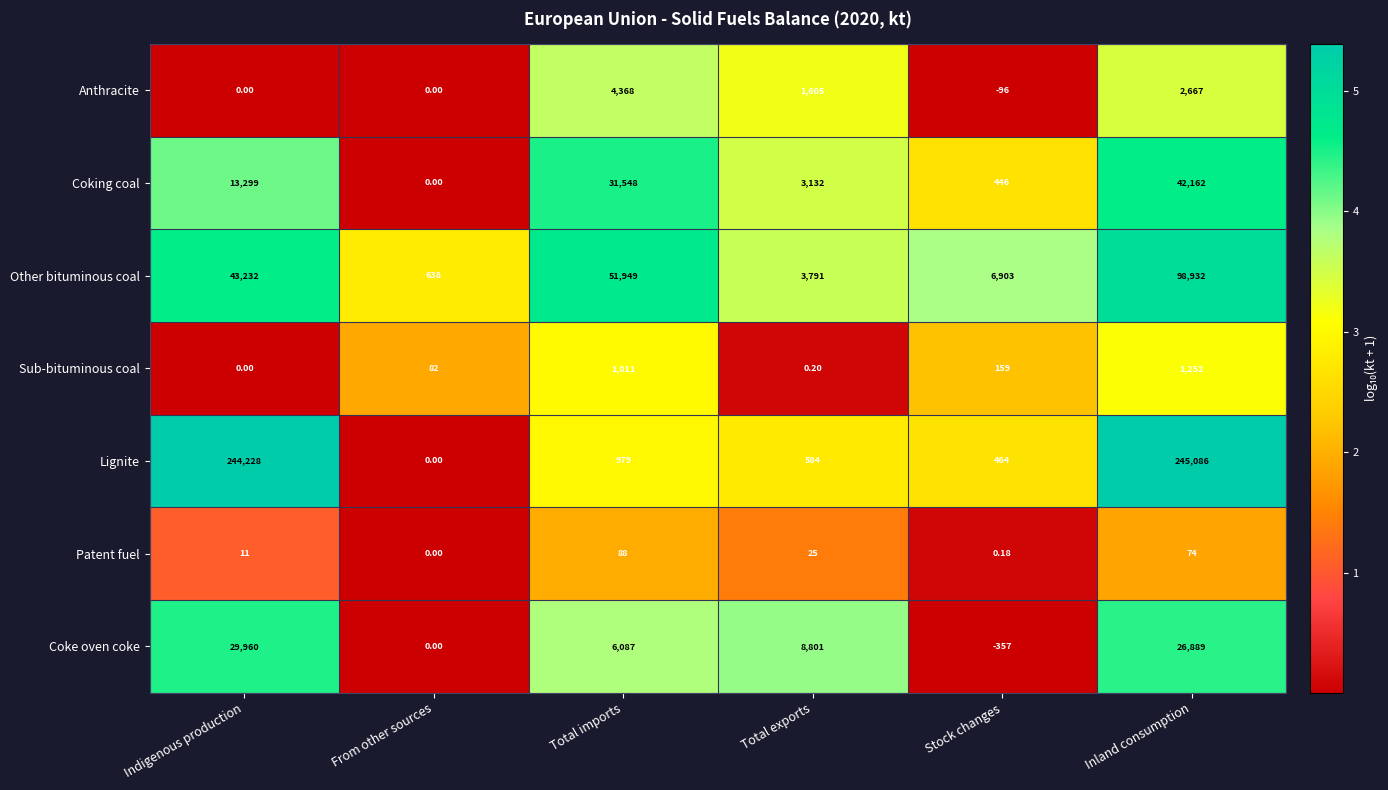

Which category has the lowest value in the Coking coal series?

From other sources